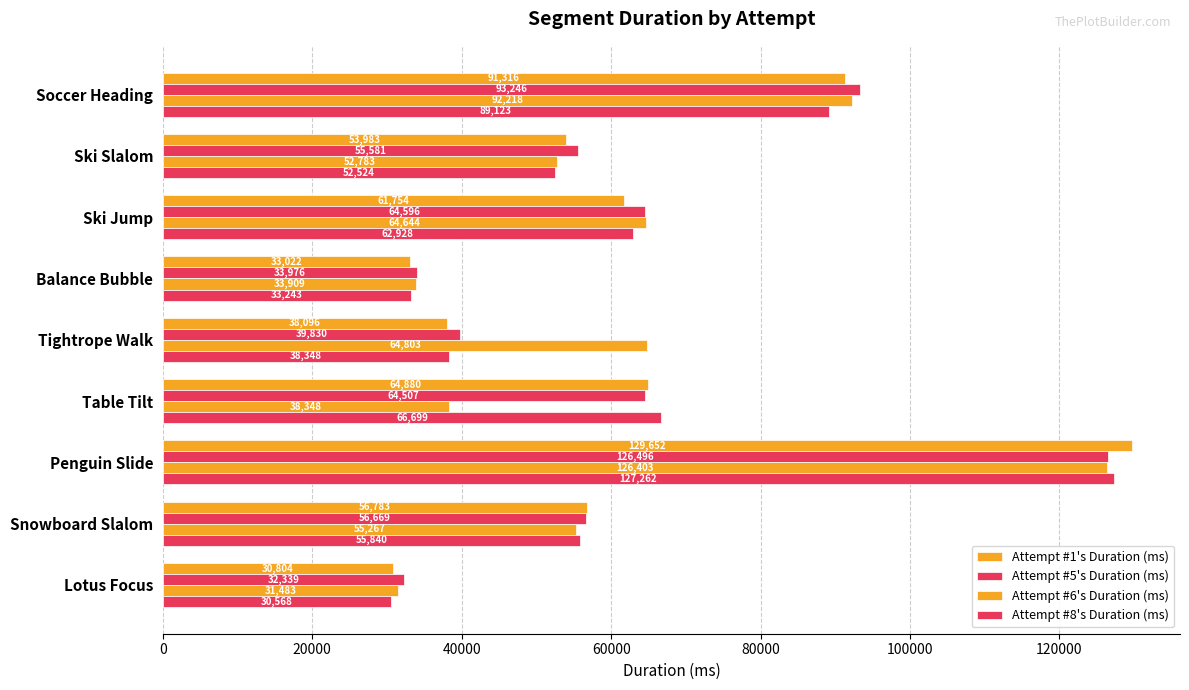

Which series has the largest total across all categories?

Attempt #5's Duration (ms)